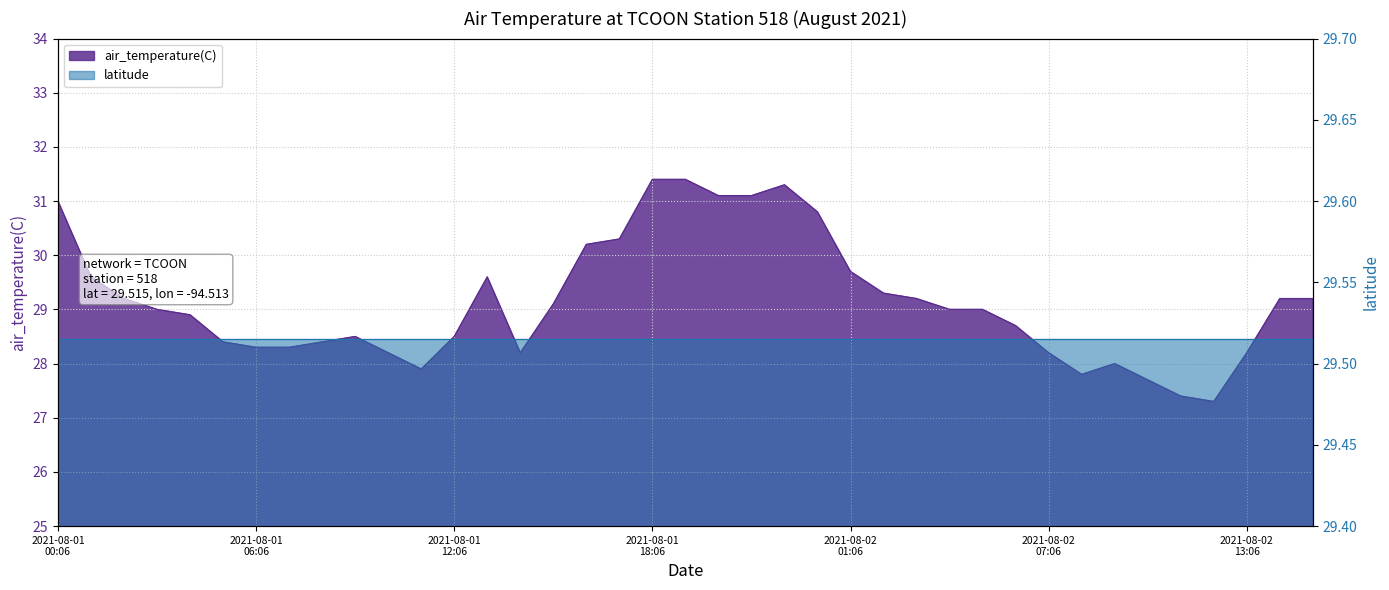

What is the value of the 33rd point from the left?

28.0